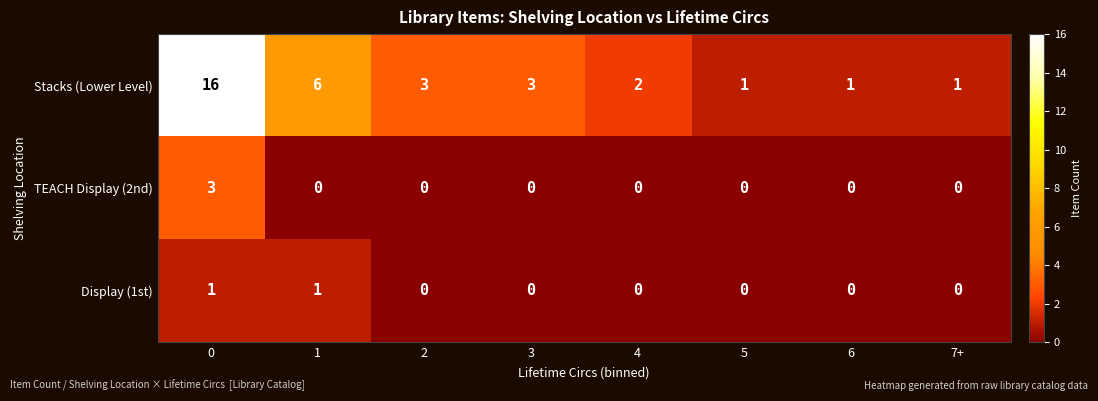

What is the difference between the maximum and minimum values in the Stacks (Lower Level) series?

15